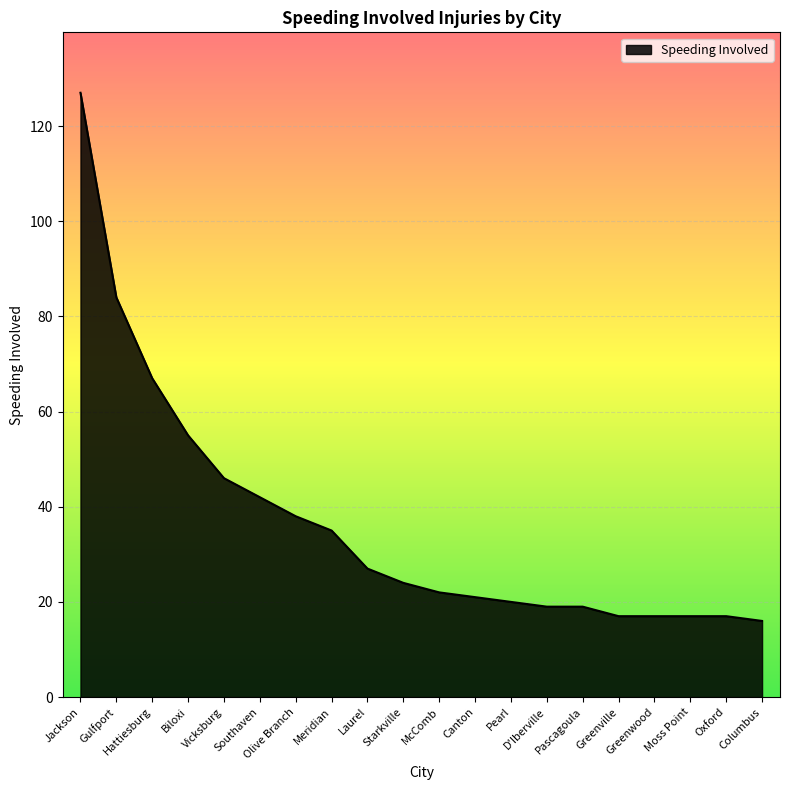

The value at Moss Point is 26. True or false?

False